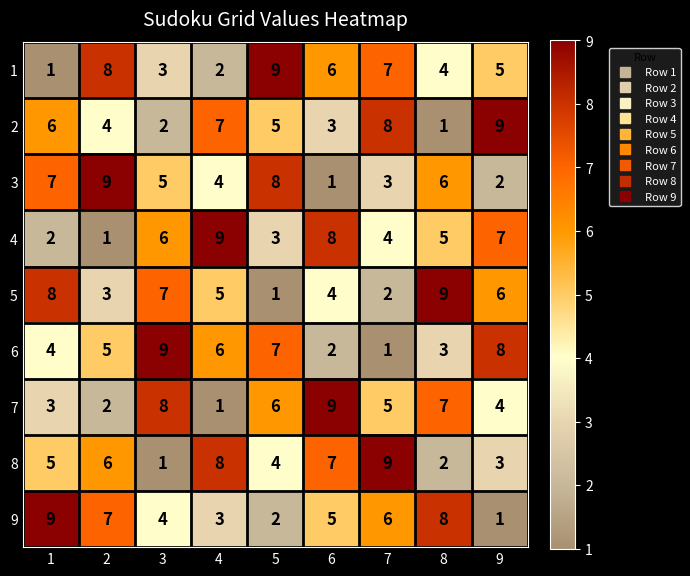

Read the 1 value at 7.

7